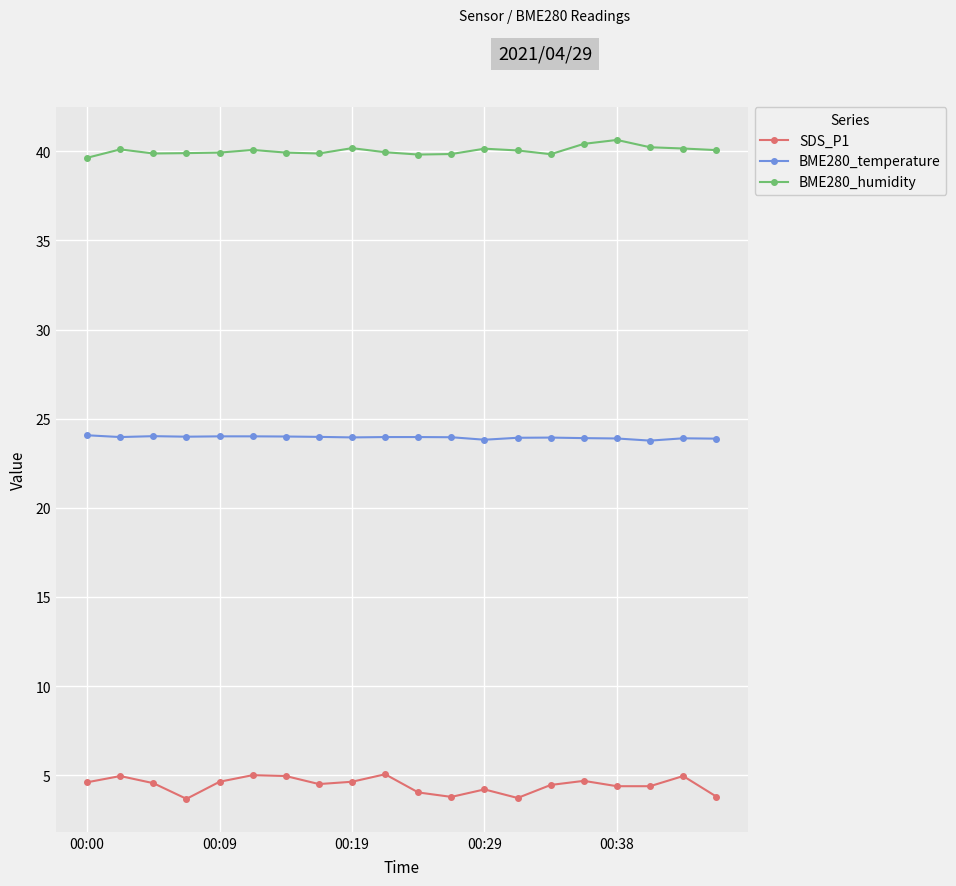

True or false: BME280_humidity has more than 2 points higher than both neighbors.

True